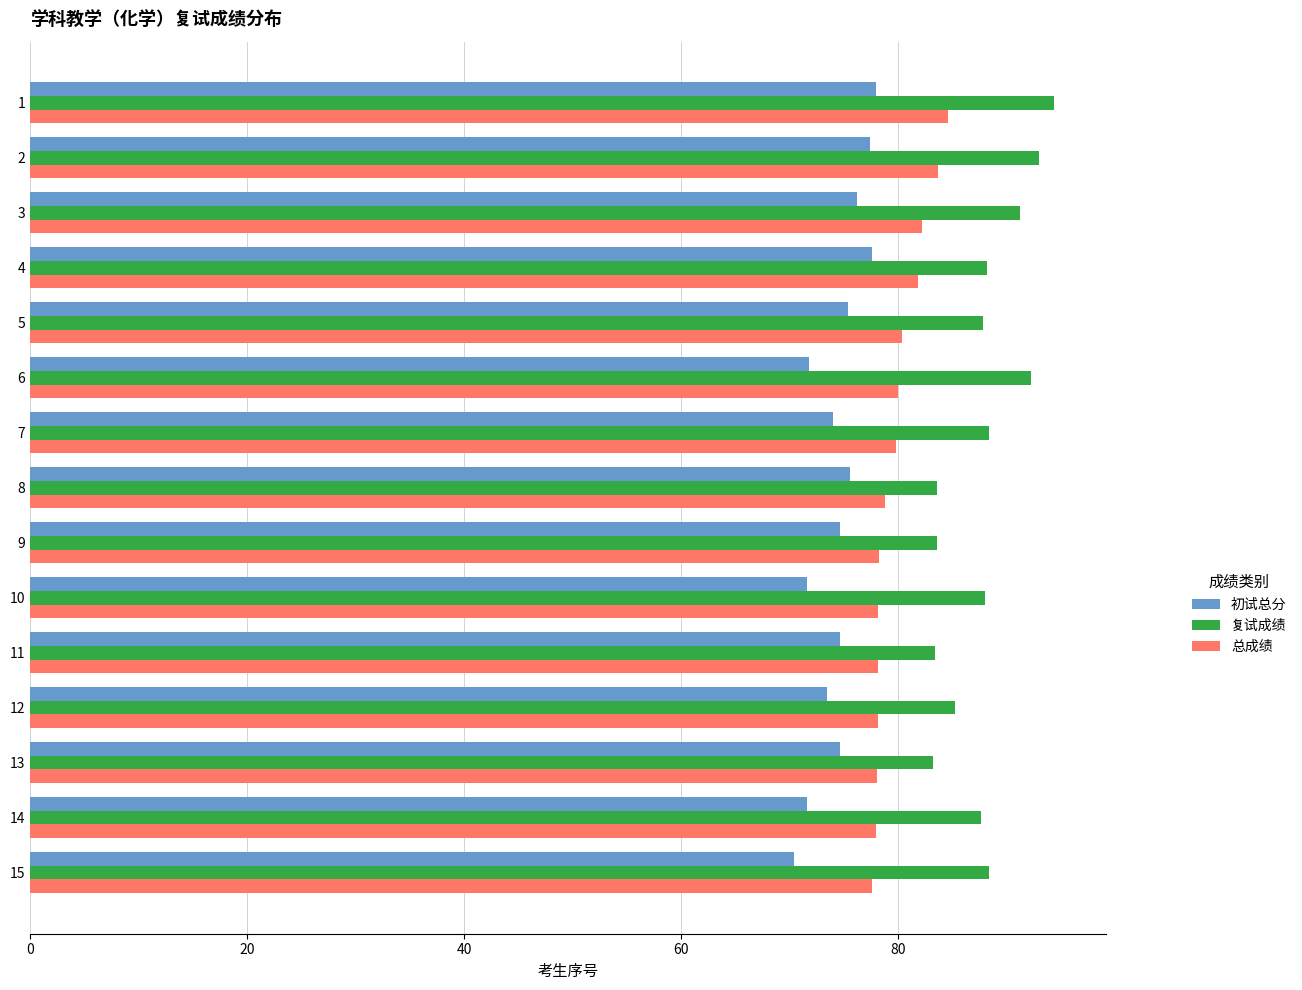

How many series are shown in this chart?

3